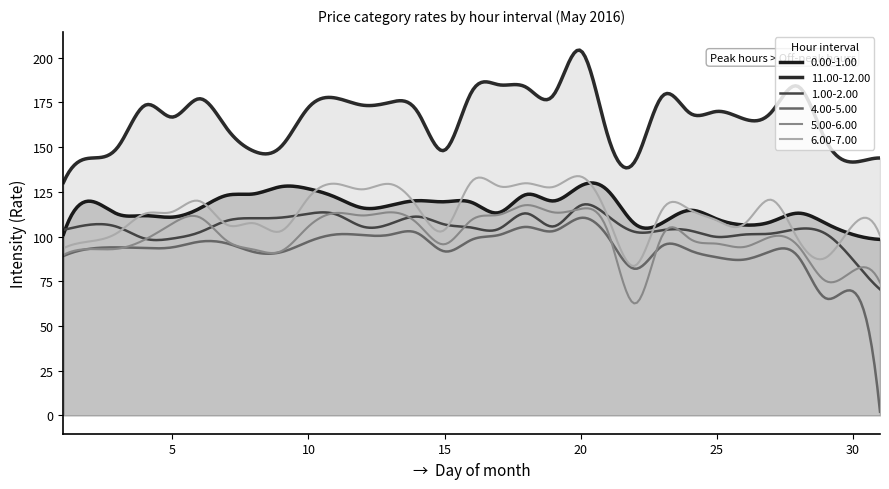

What is the maximum value for 6.00-7.00?

133.7